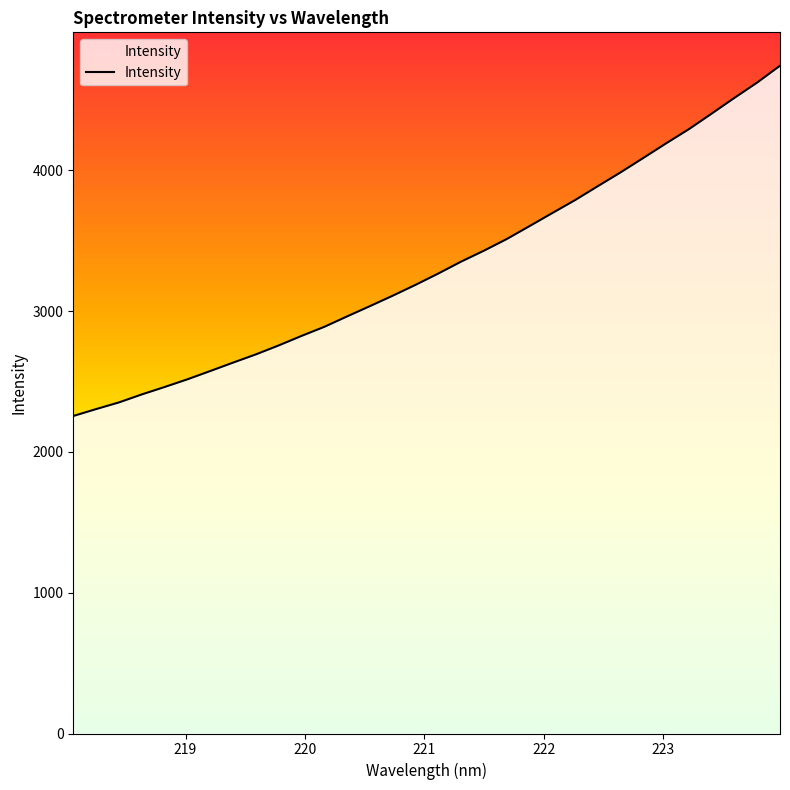

How many lines are shown in the chart?

1